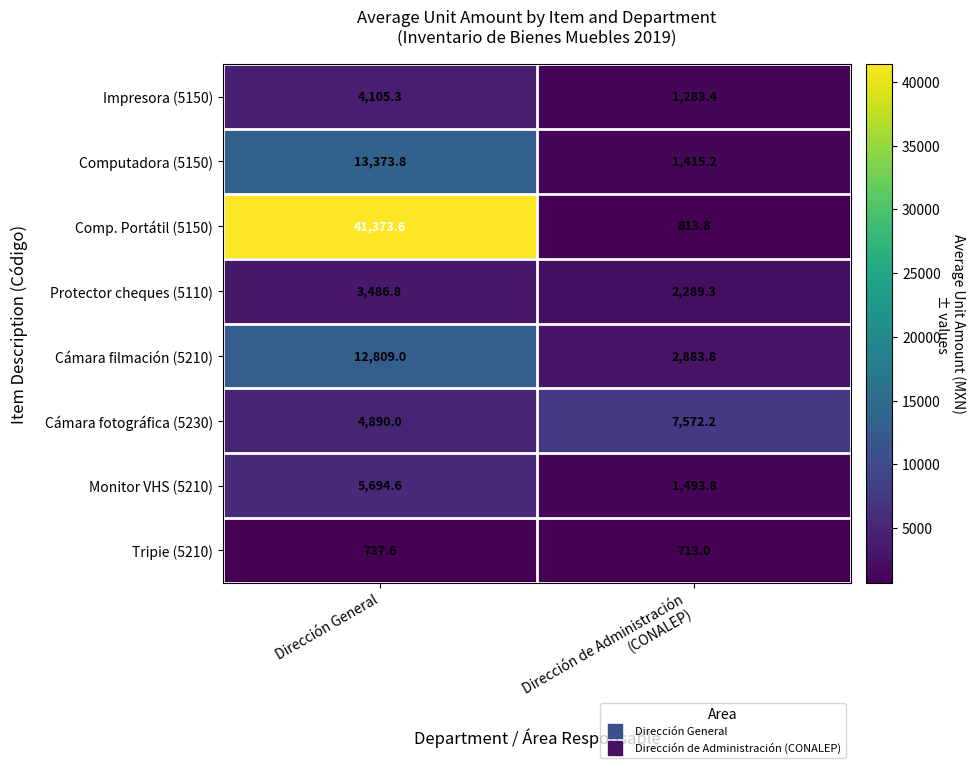

What is the greatest value displayed?

41373.6